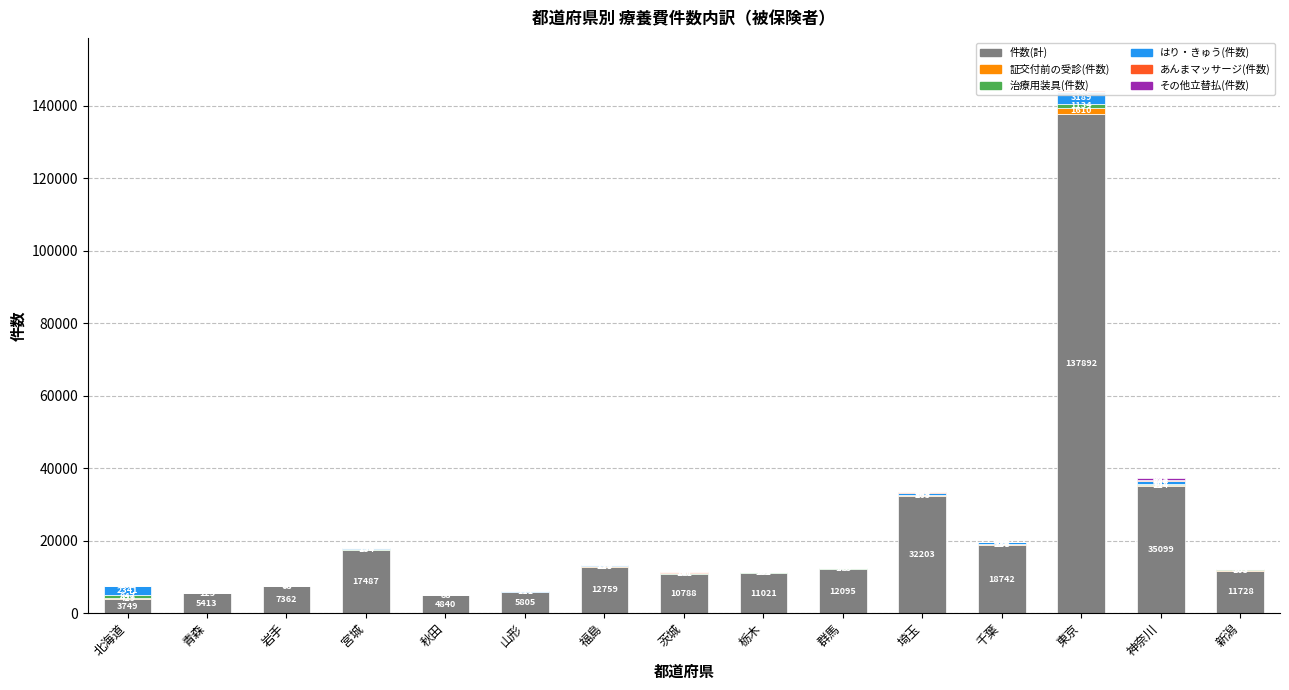

What is the highest value of the 治療用装具(件数) series?

1134